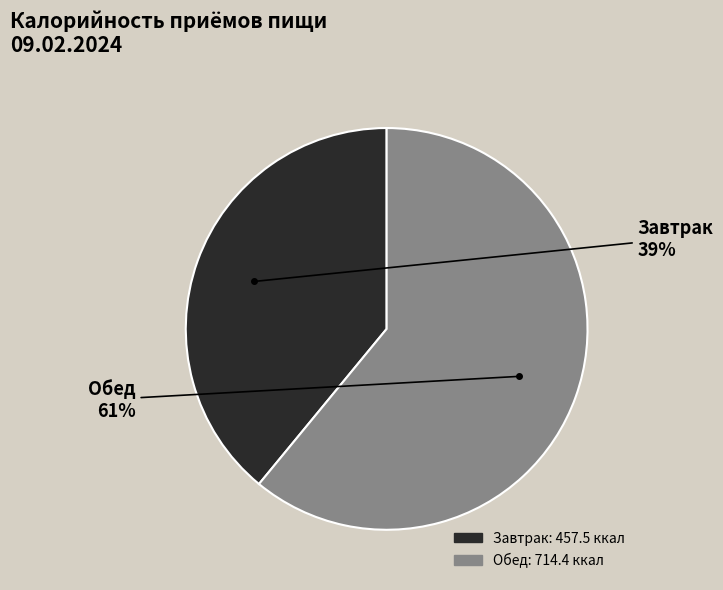

To the nearest percent, what is the difference between the largest and smallest slice percentages?

22%